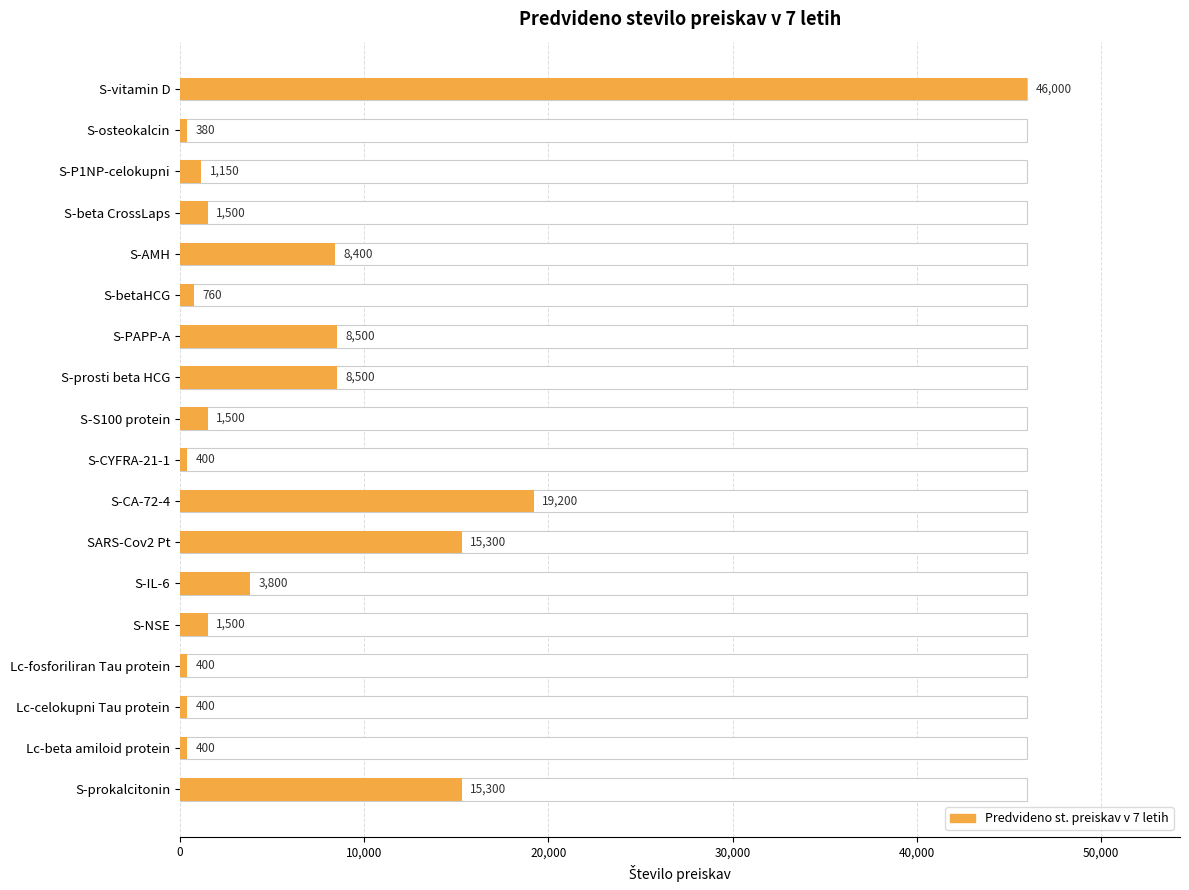

What is the difference between the maximum and minimum values?

45620